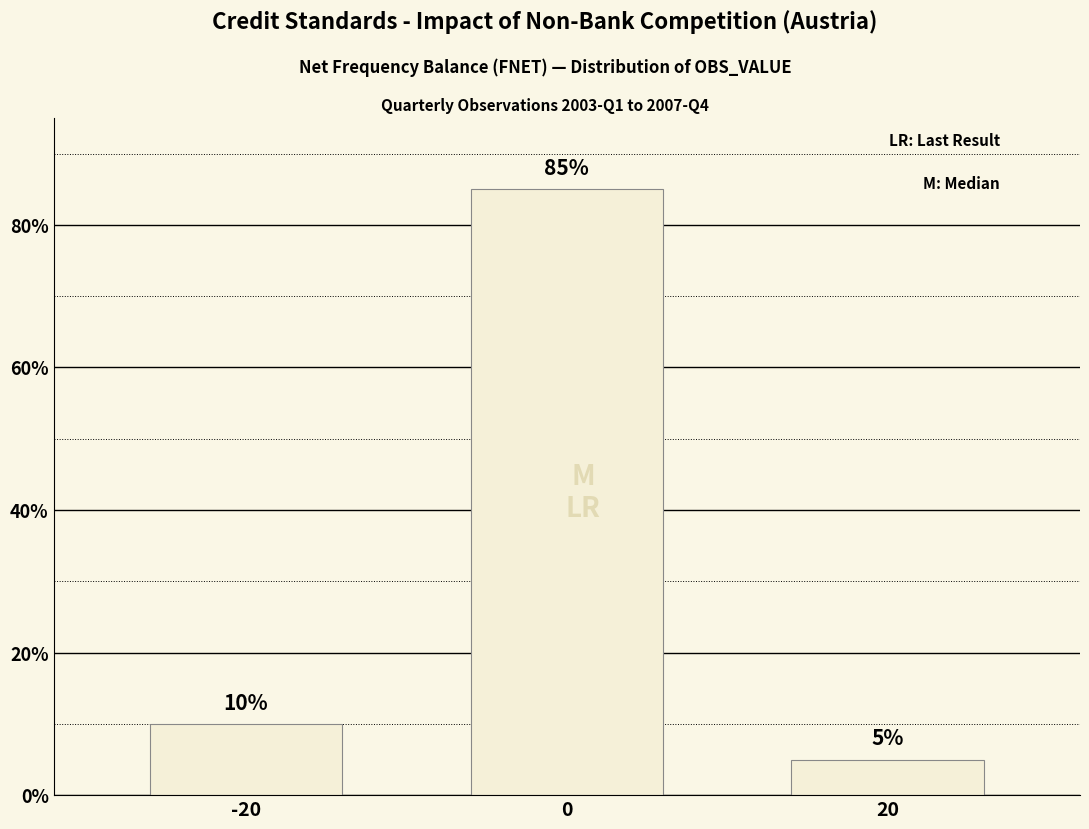

What is the difference between the maximum and second lowest values?

75